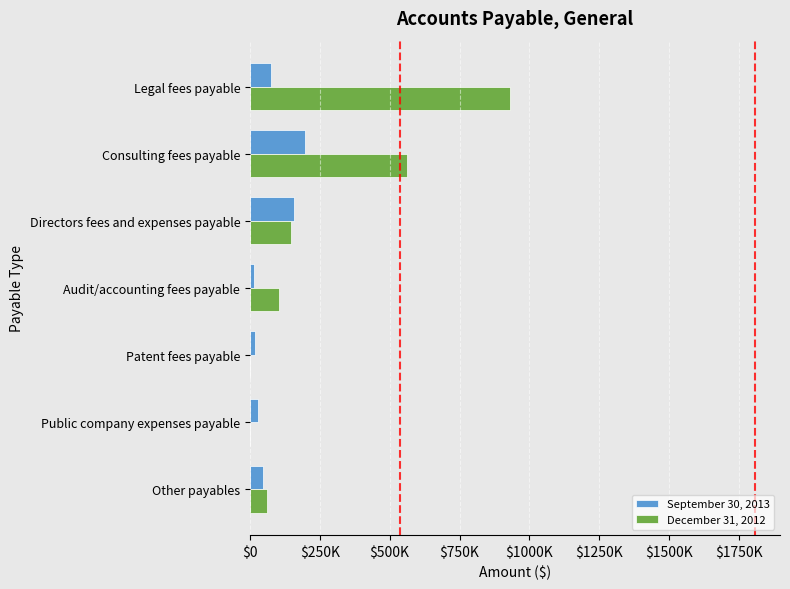

Which series has the largest range (max minus min)?

December 31, 2012